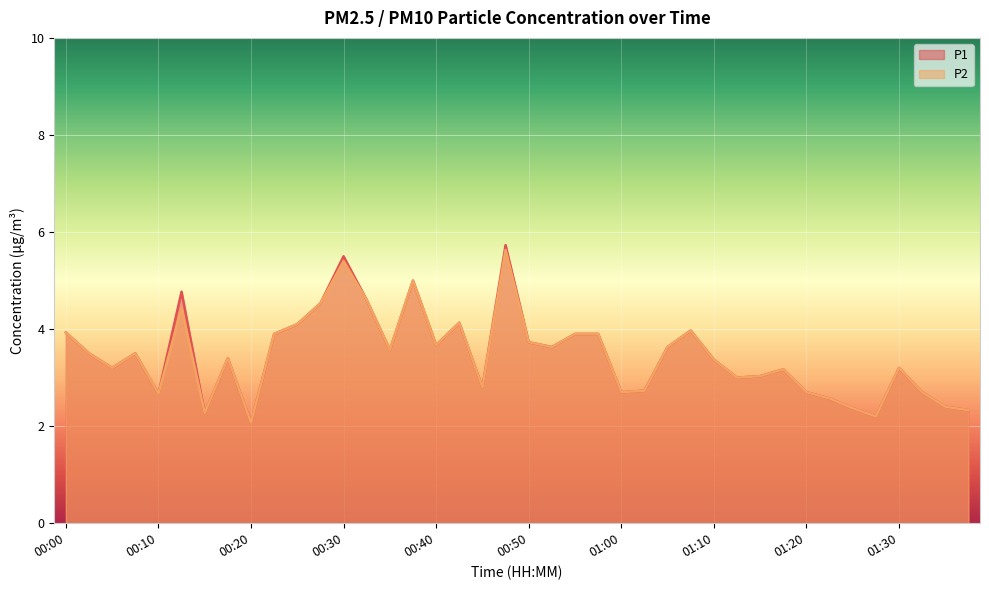

Rank the series by their maximum value, from lowest to highest.

P2, P1